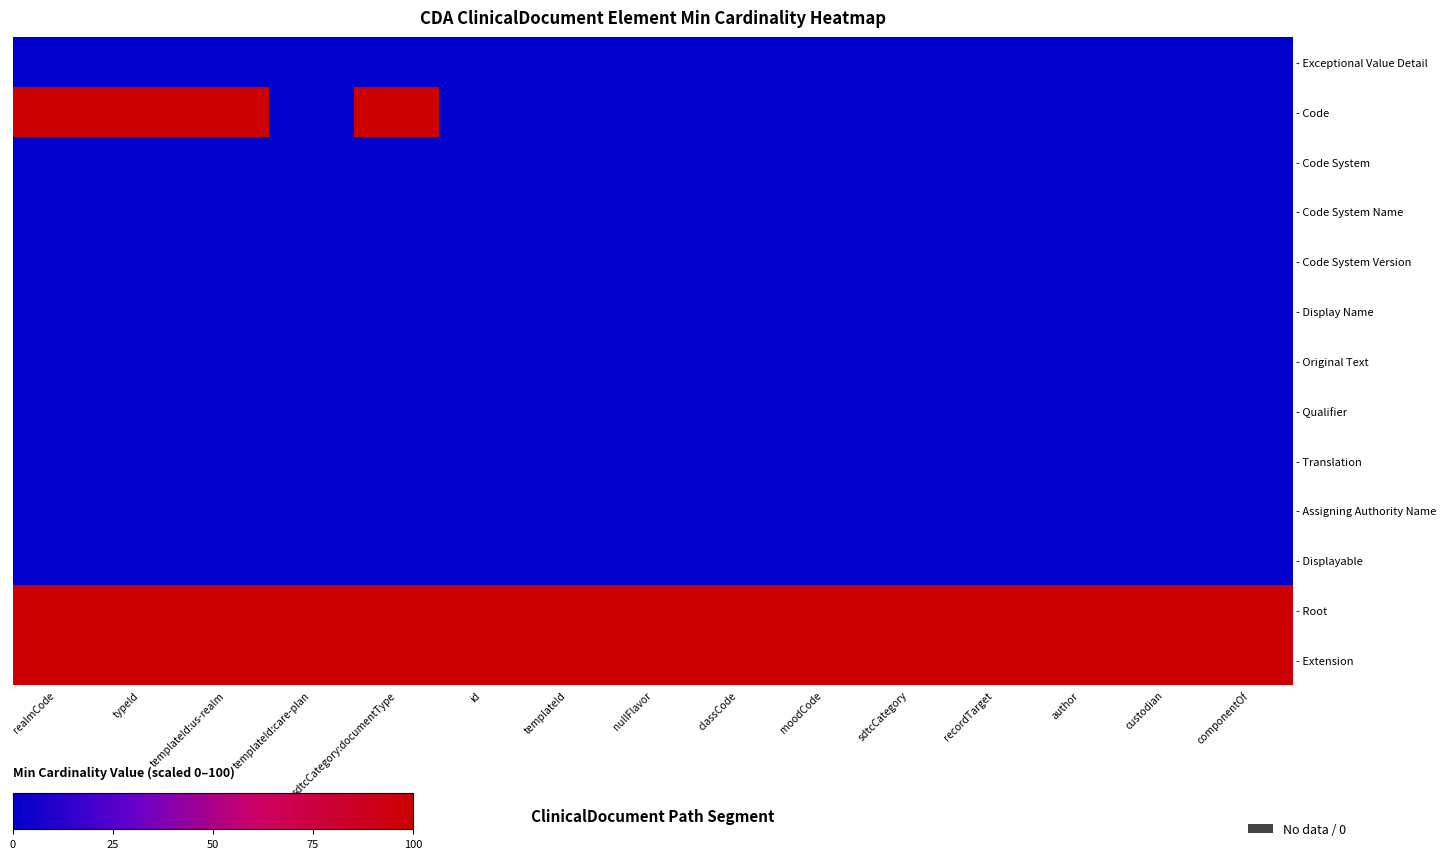

Which has a higher value, sdtcCategory:documentType or id?

sdtcCategory:documentType